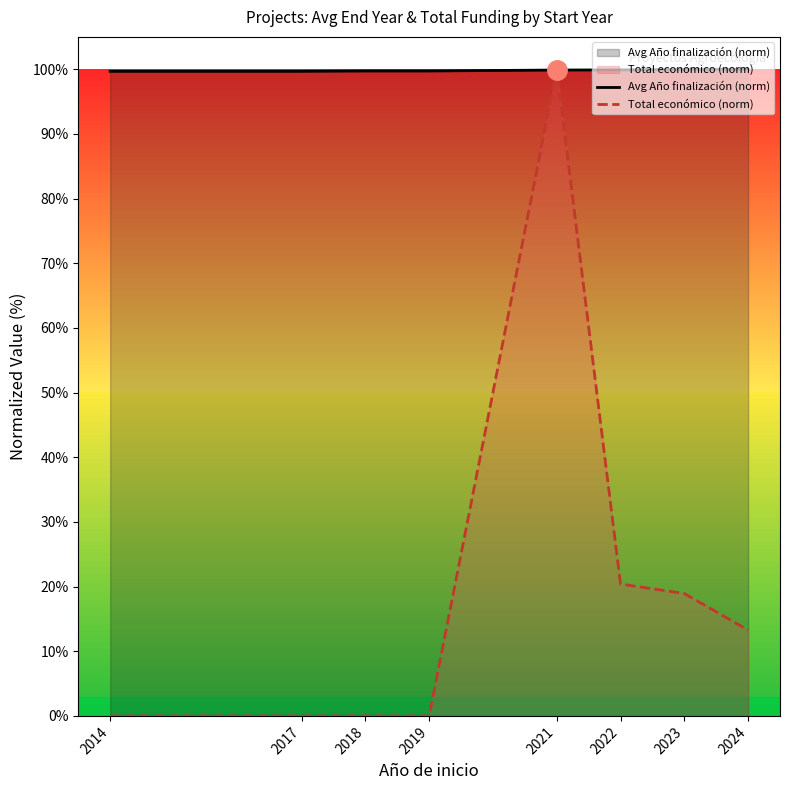

Where is Avg Año finalización (norm) nearest to the value 99?

2014